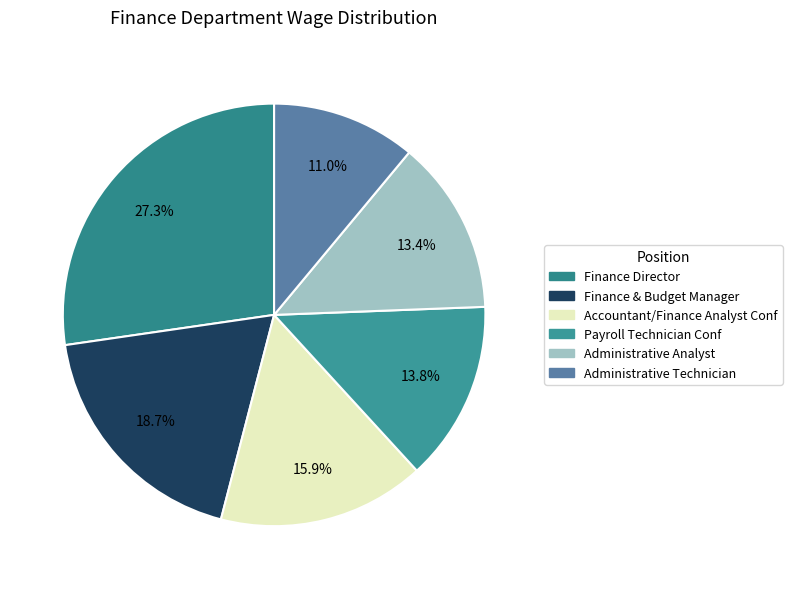

Is there a majority slice in this chart?

No